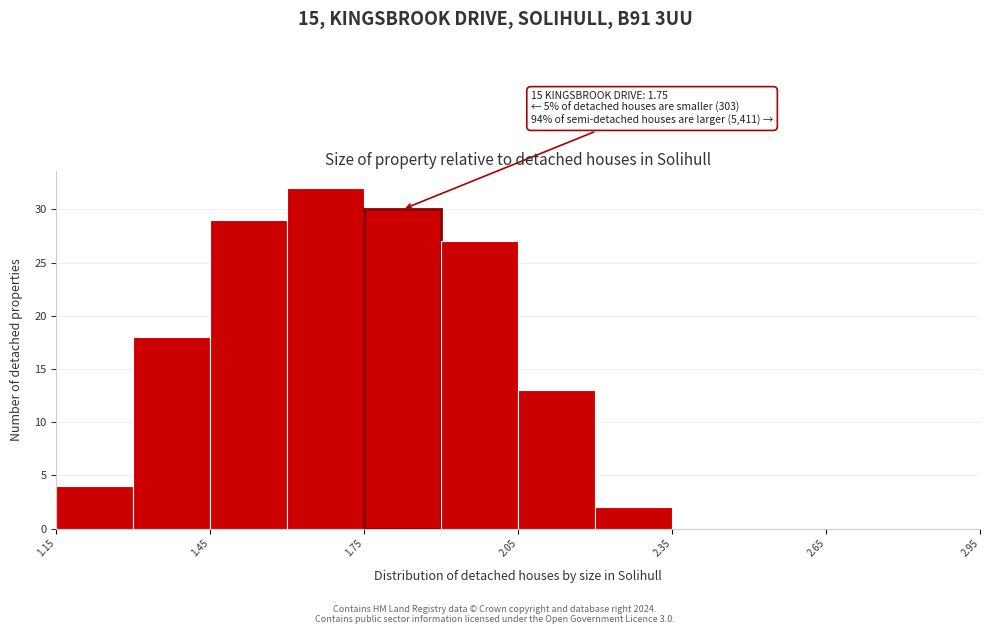

Read against the x-axis, roughly where is the centre of the tallest bar?

1.70